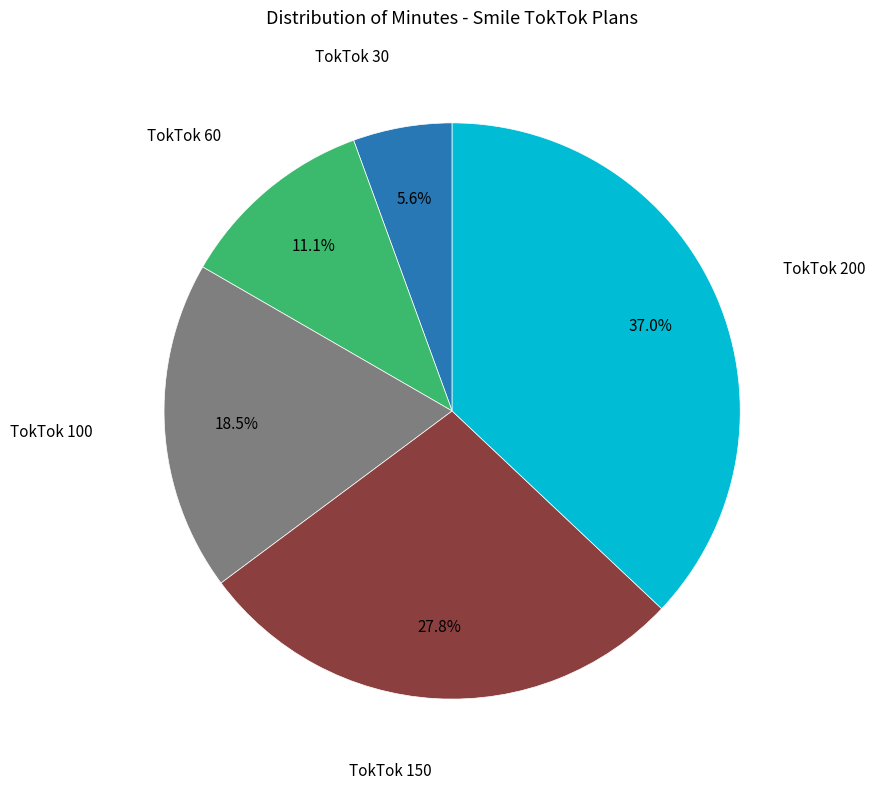

Is there a majority slice in this chart?

No